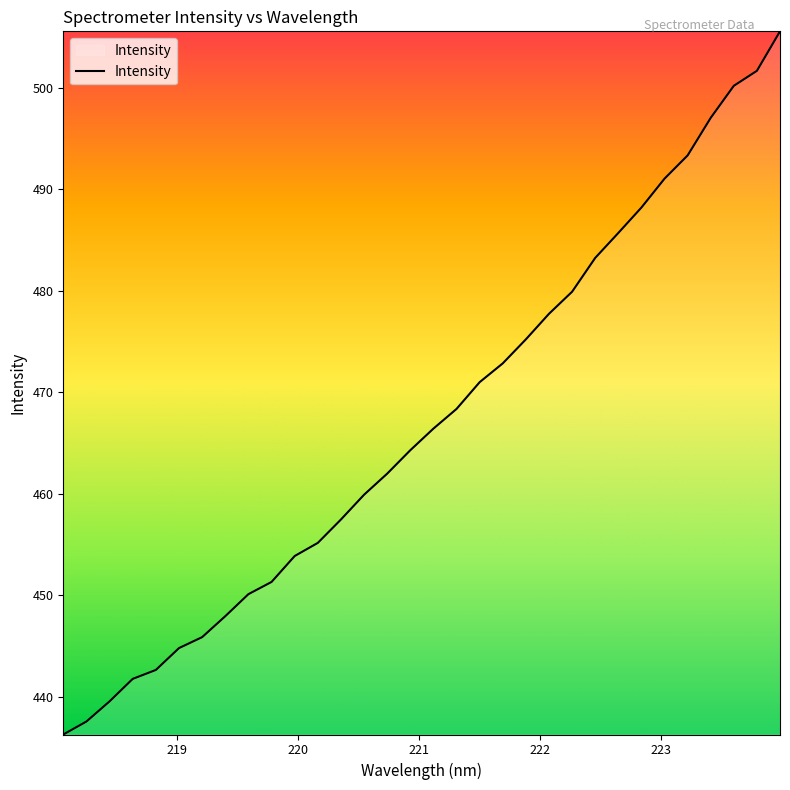

What is the smallest value displayed?

436.3